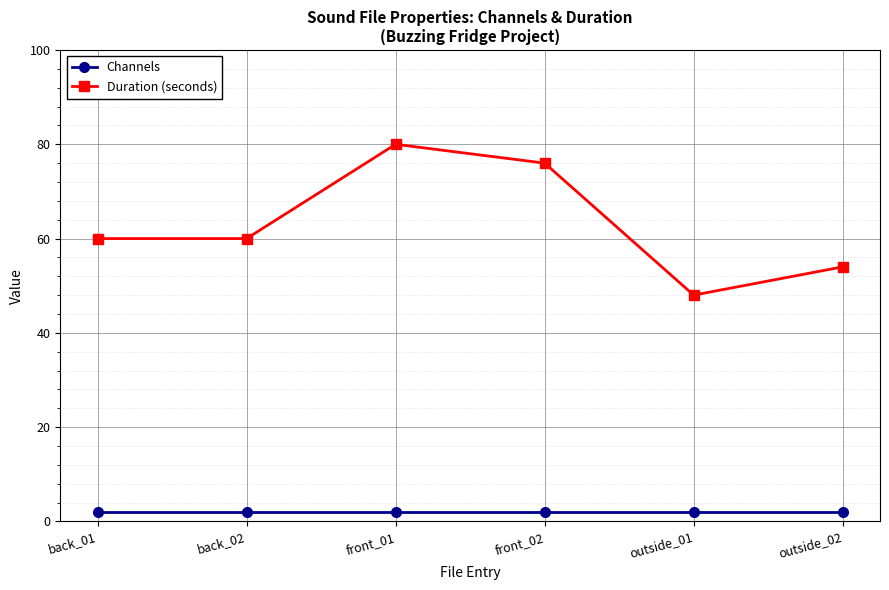

Which series has the largest range (max minus min)?

Duration (seconds)